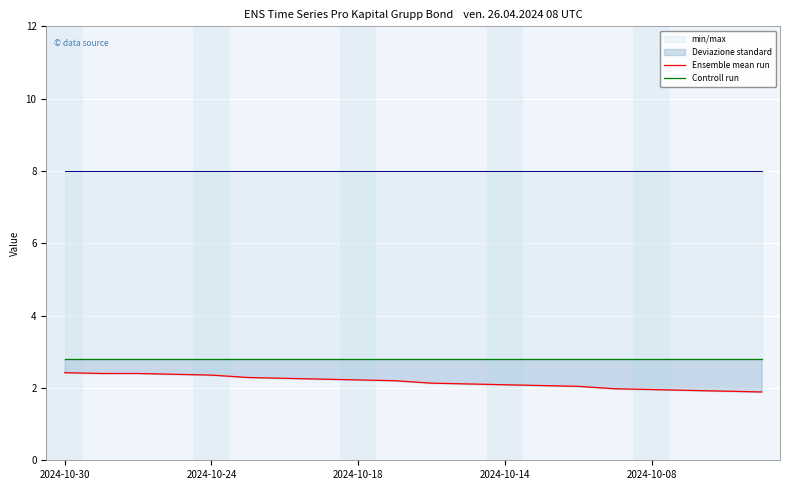

At which category is the sum across all series the highest?

2024-10-30